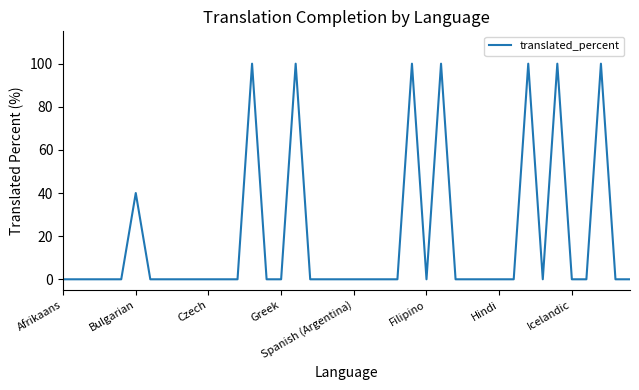

What is the greatest value displayed?

100